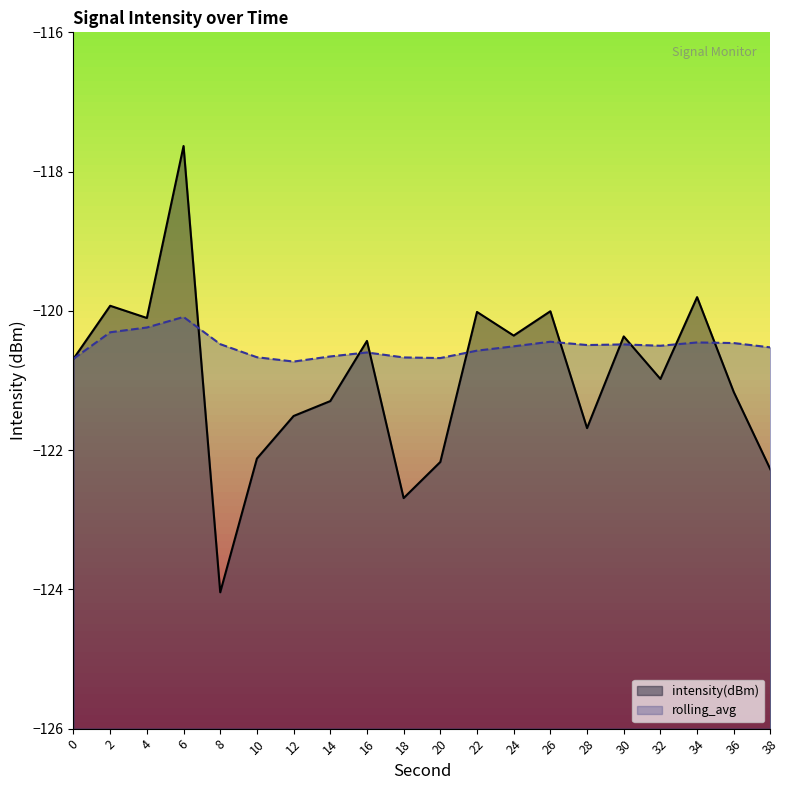

How many lines are shown in the chart?

2